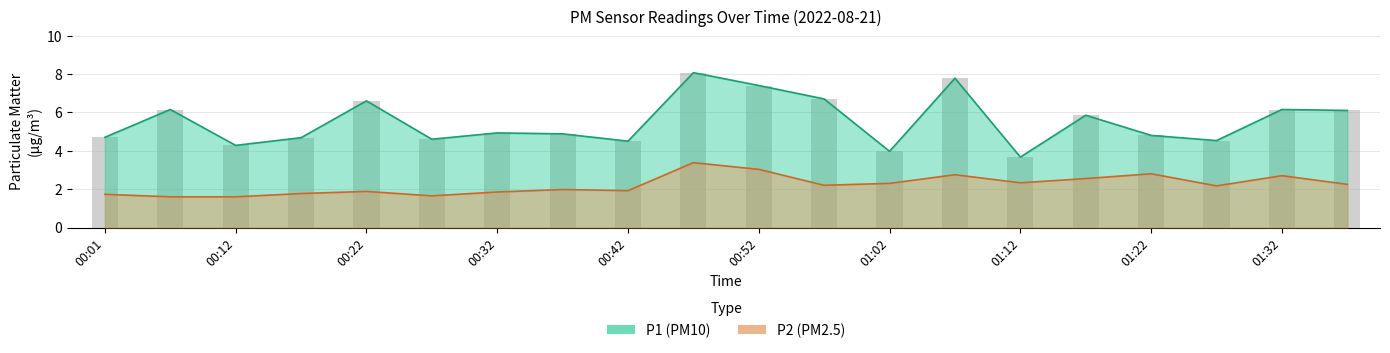

Read the P1 value at 00:12.

4.3